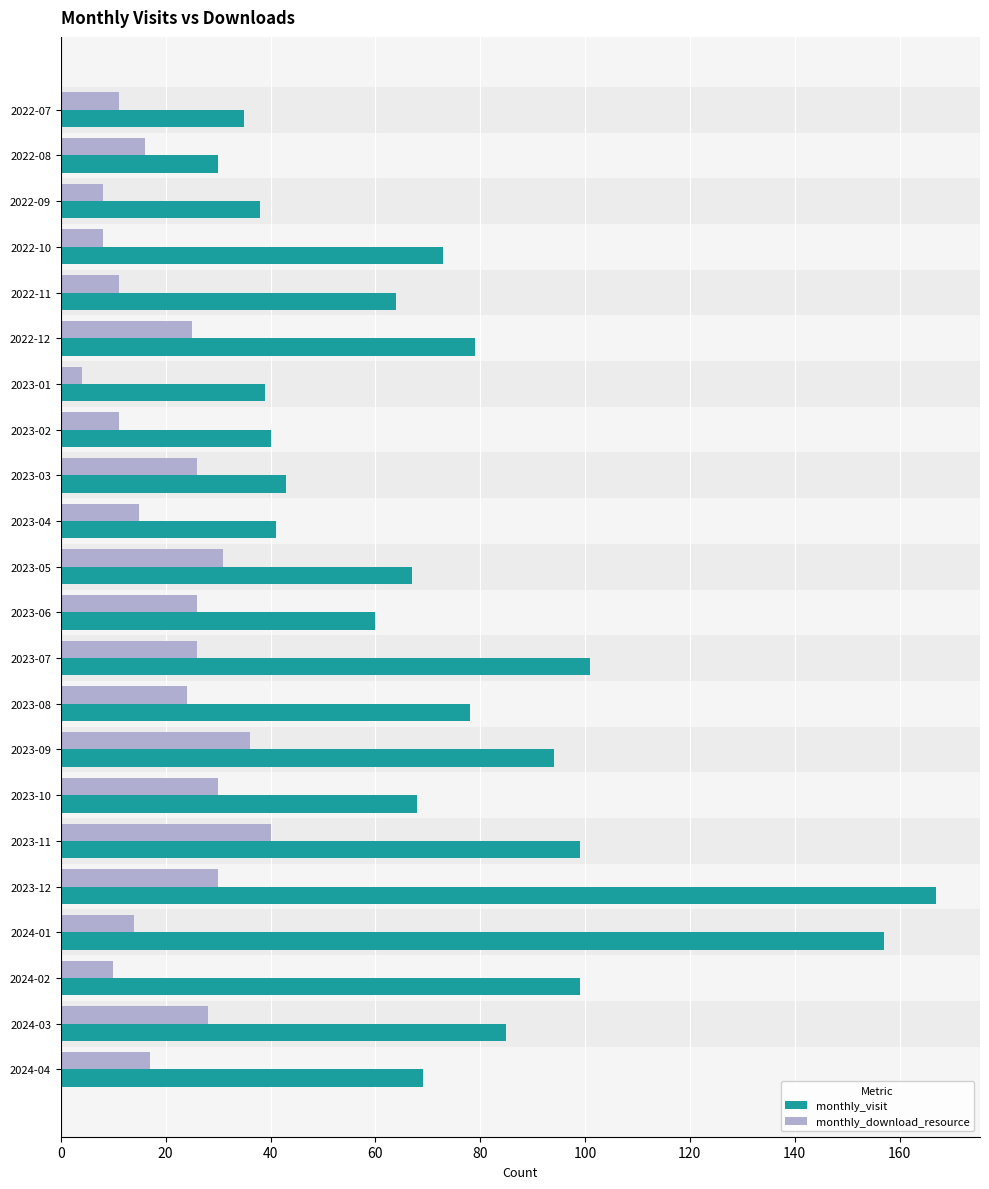

At which category is the sum across all series the highest?

2023-12